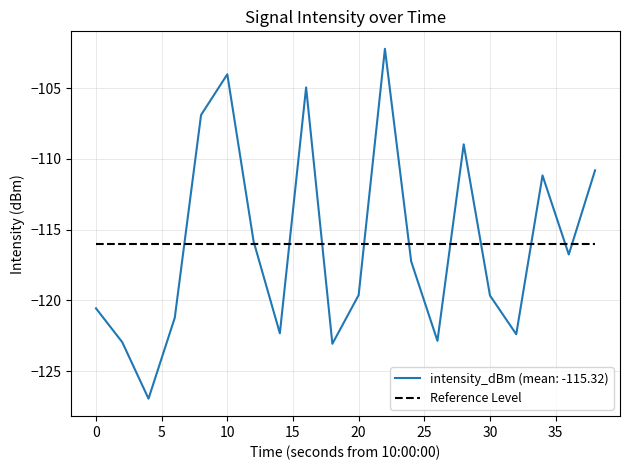

What is the minimum value for intensity_dBm (mean: -115.32)?

-127.0